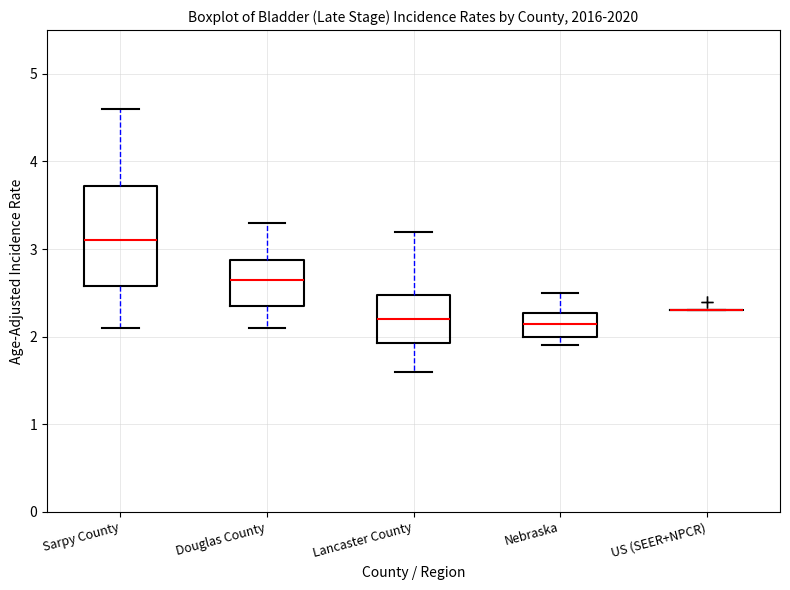

Reading left to right, transcribe this box plot: for each box, give where its median line is, the range the box spans, and where its two whiskers end, as read against the y-axis. The values are not printed on the chart, so give them approximately, as read against the axis.

Sarpy County: median 3.1, box 2.6 to 3.7, whiskers 2.1 to 4.6
Douglas County: median 2.7, box 2.4 to 2.9, whiskers 2.1 to 3.3
Lancaster County: median 2.2, box 1.9 to 2.5, whiskers 1.6 to 3.2
Nebraska: median 2.2, box 2.0 to 2.3, whiskers 1.9 to 2.5
US (SEER+NPCR): box collapsed to a line at 2.3, whiskers 2.3 to 2.3